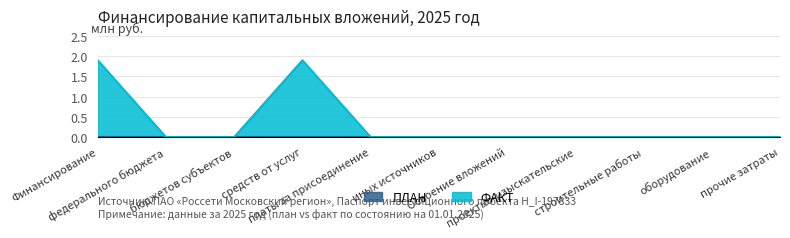

The value at иных источников is 0.0. True or false?

True